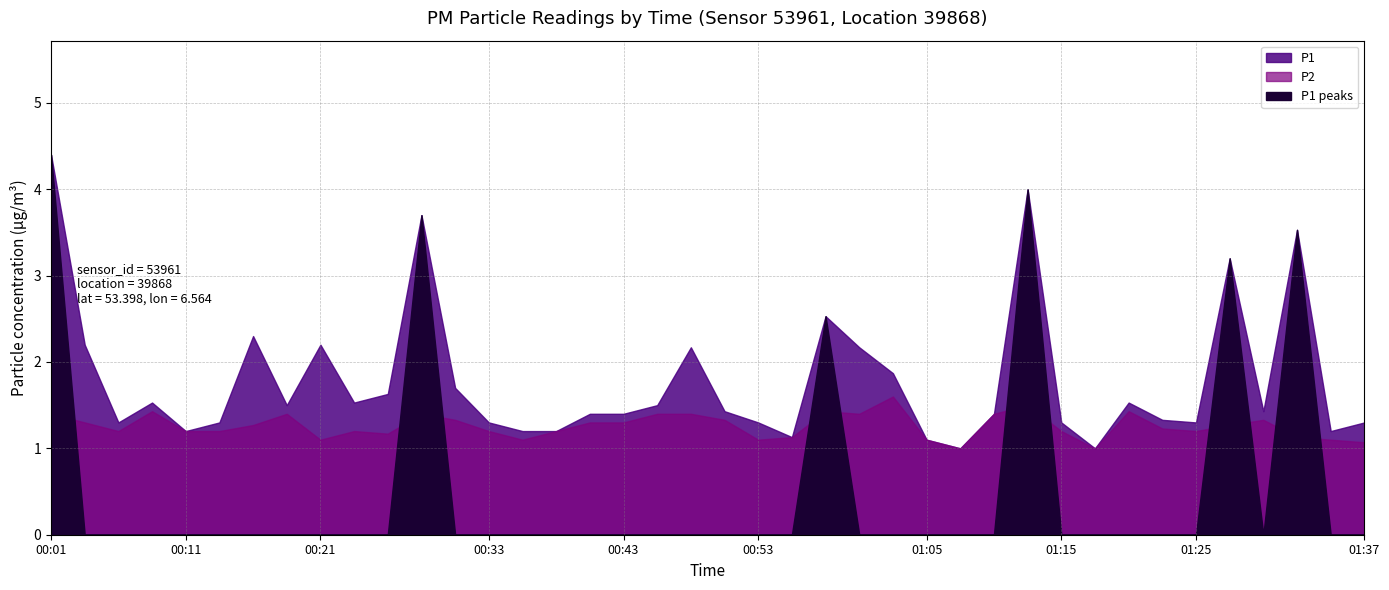

At how many categories does at least one series exceed 4?

1